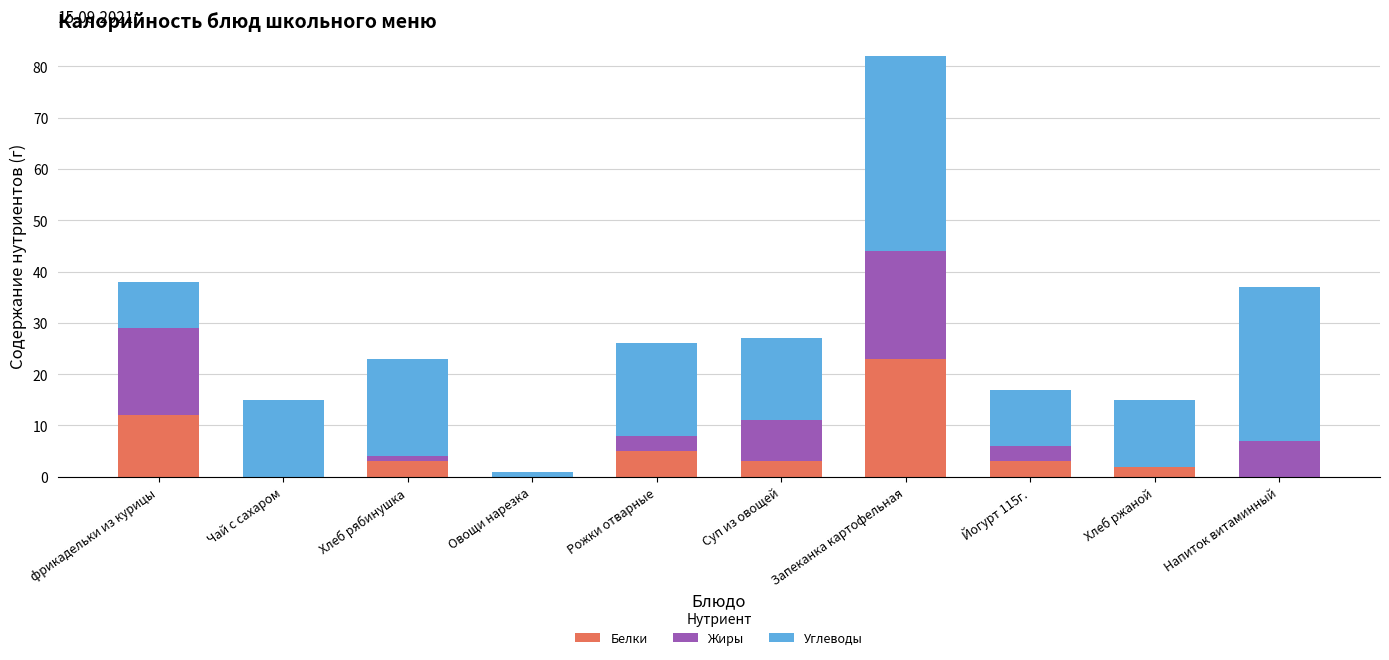

What is the highest value of the Белки series?

23